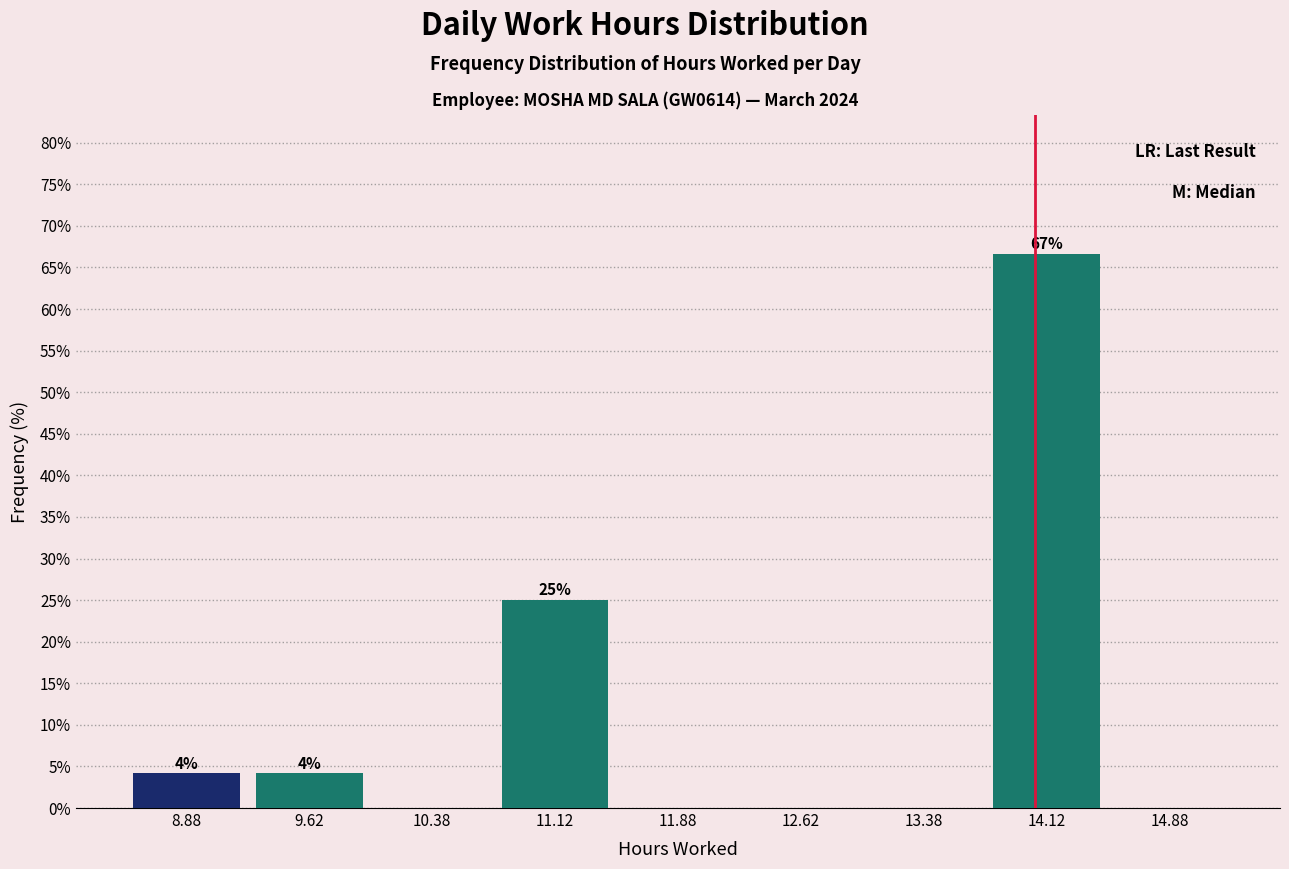

Over which range of the x-axis is the bar tallest?

13.75 to 14.50